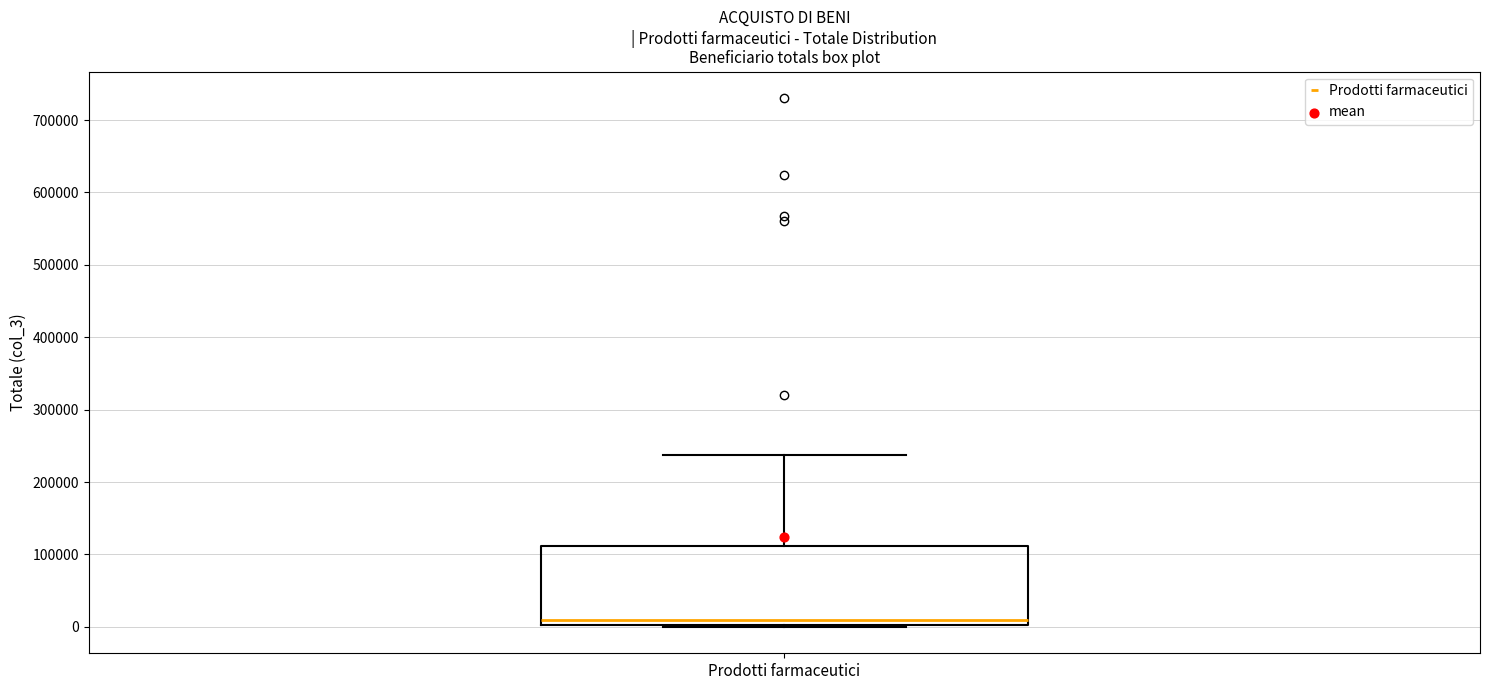

Read this box plot against the y-axis: the position of the median line, the range covered by the box, and the ends of both whiskers. The values are not printed on the chart, so give them approximately, as read against the axis.

median 10000, box 0 to 110000, whiskers 0 to 240000